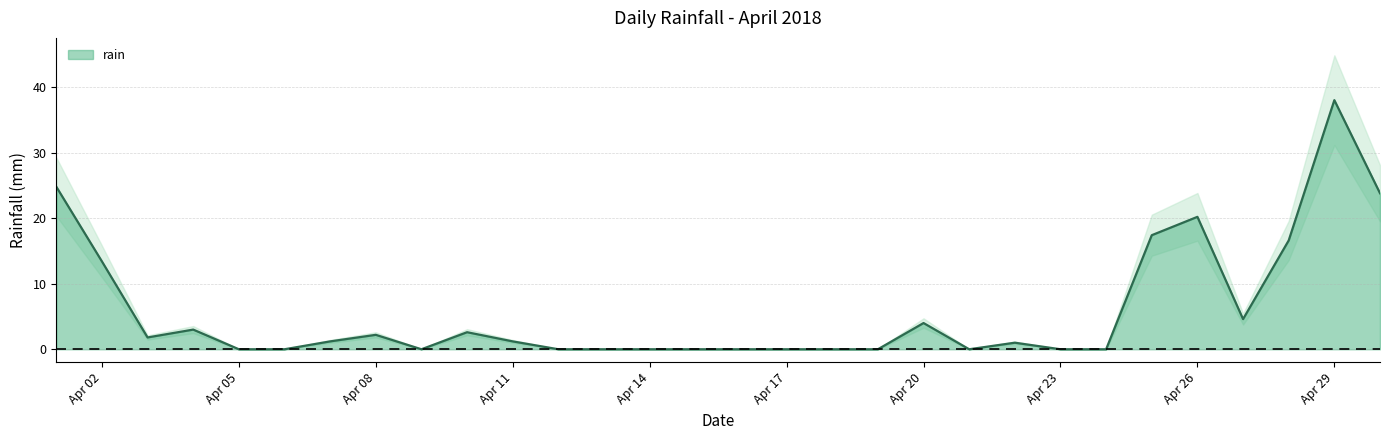

Count the number of values greater than 1.

15